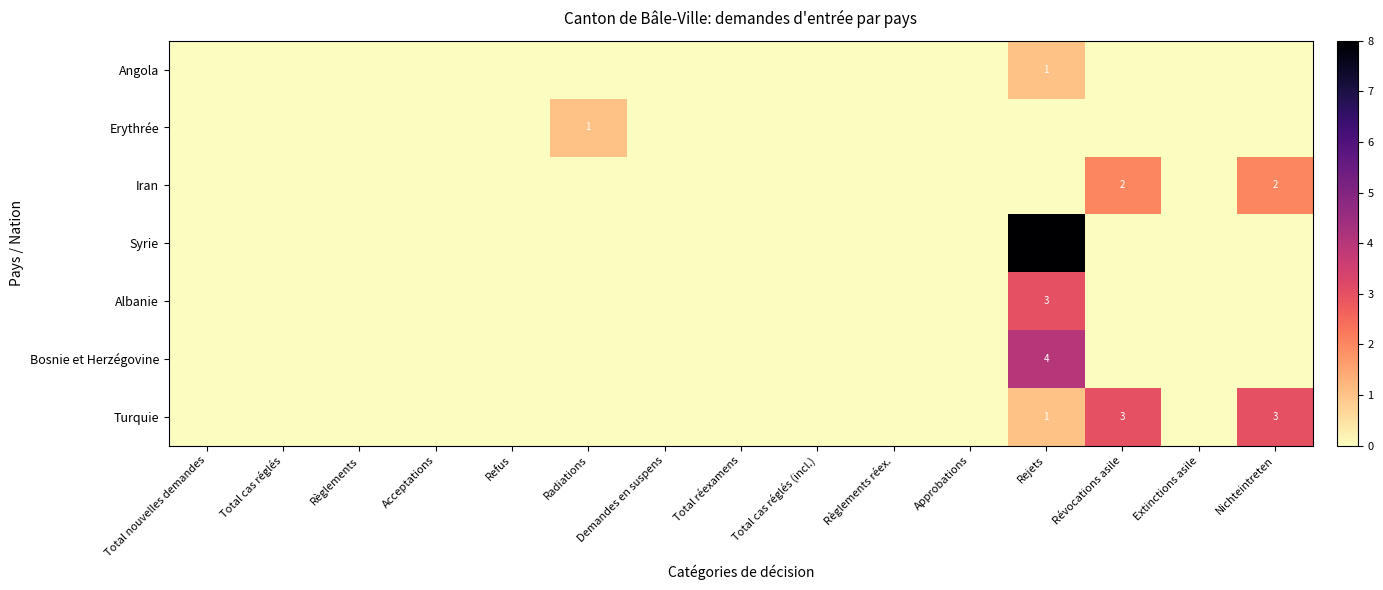

At which label is Erythrée closest to 0?

Total nouvelles demandes